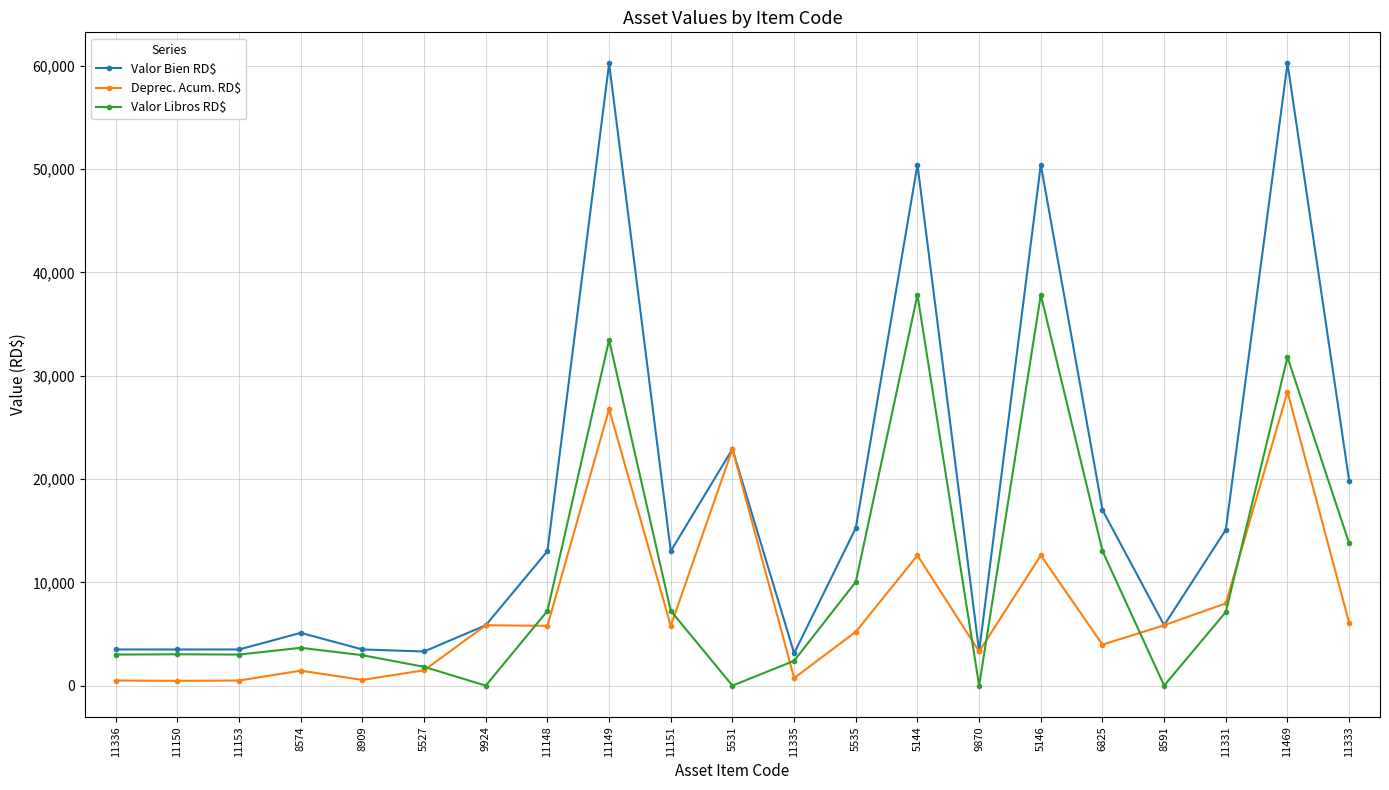

How many data points in Valor Bien RD$ are less than 13018?

10